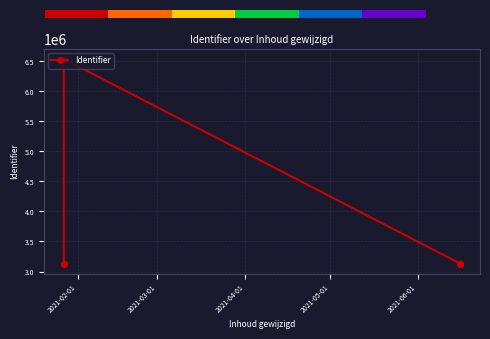

How many data points does each series have?

8